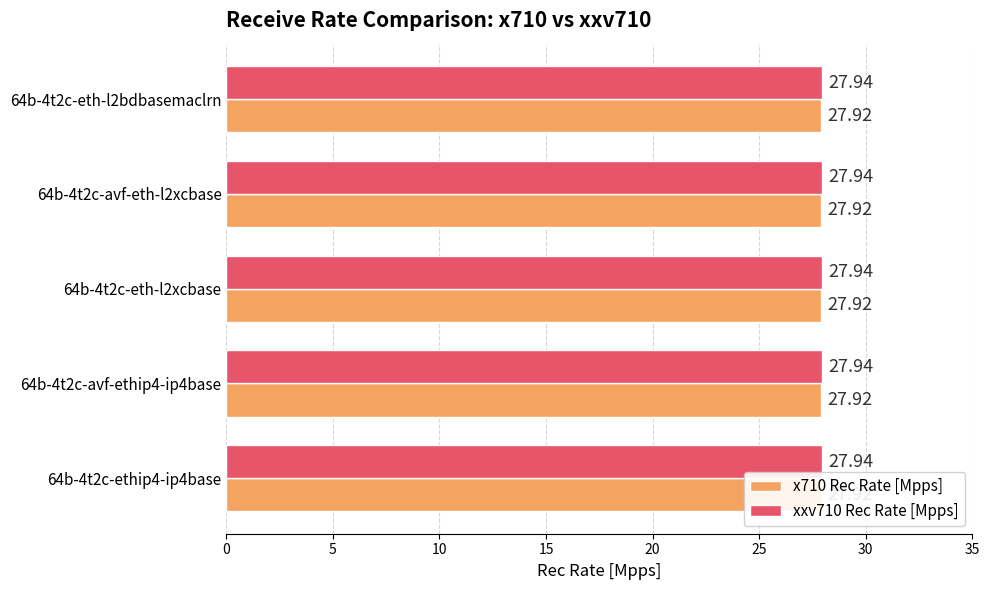

Reading left to right, extract all data points from this chart.

x710 Rec Rate [Mpps]: 64b-4t2c-ethip4-ip4base=27.9	64b-4t2c-avf-ethip4-ip4base=27.9	64b-4t2c-eth-l2xcbase=27.9	64b-4t2c-avf-eth-l2xcbase=27.9	64b-4t2c-eth-l2bdbasemaclrn=27.9
xxv710 Rec Rate [Mpps]: 64b-4t2c-ethip4-ip4base=27.9	64b-4t2c-avf-ethip4-ip4base=27.9	64b-4t2c-eth-l2xcbase=27.9	64b-4t2c-avf-eth-l2xcbase=27.9	64b-4t2c-eth-l2bdbasemaclrn=27.9